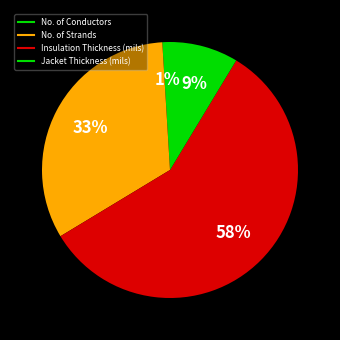

Count the number of slices in the pie.

4